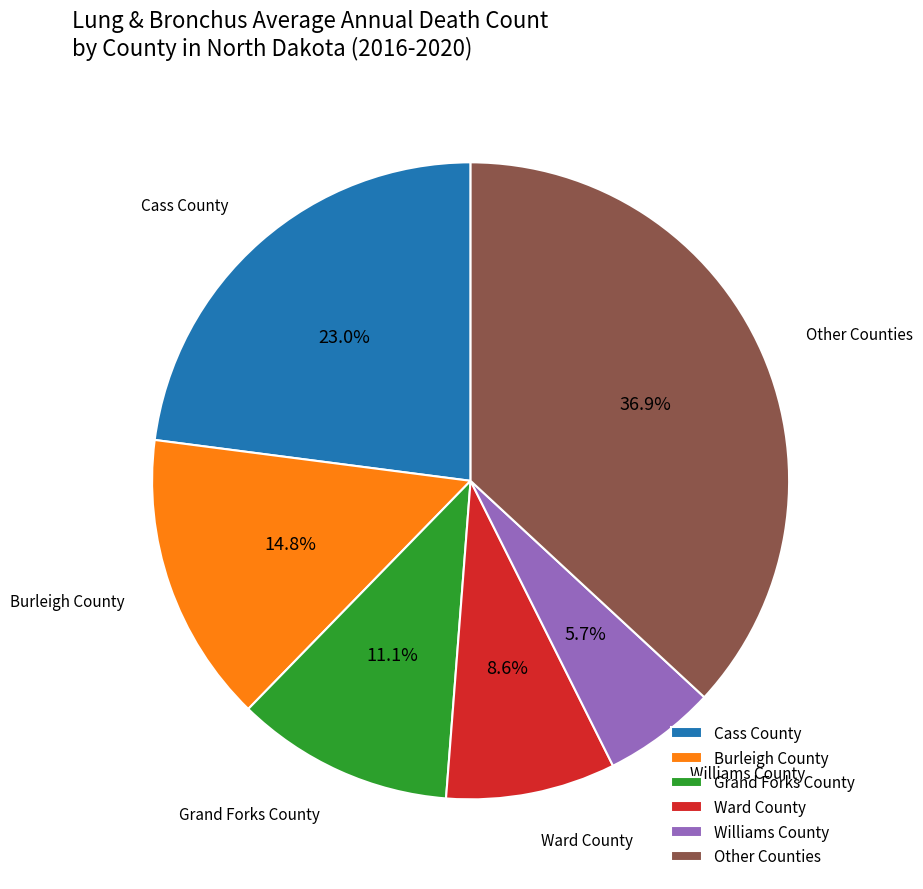

Does Williams County account for over 50% of the chart?

No